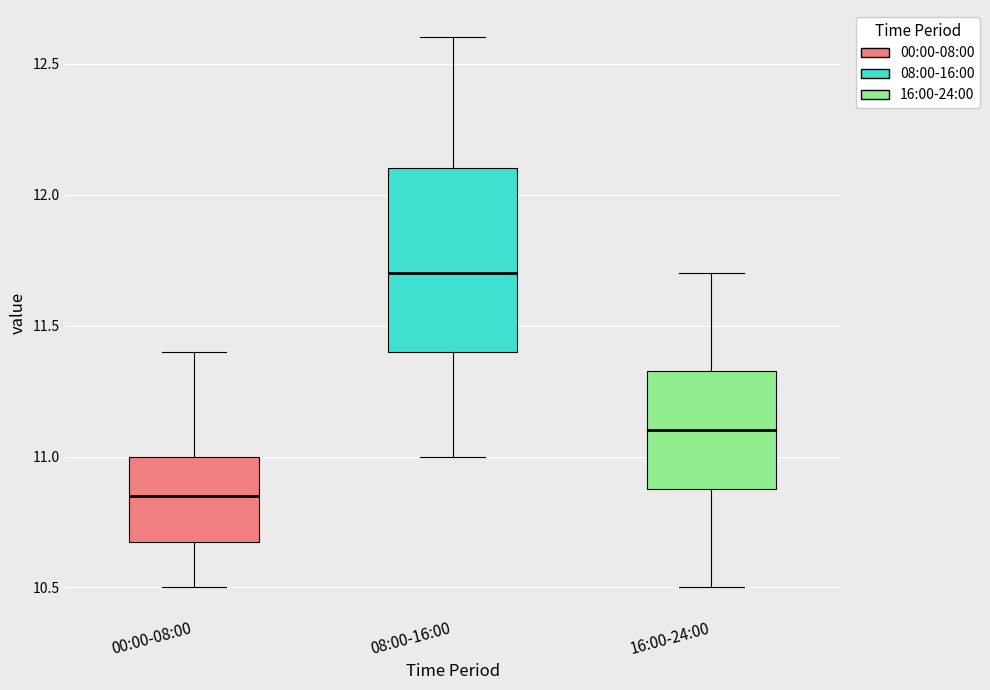

Which box has the highest median line?

08:00-16:00